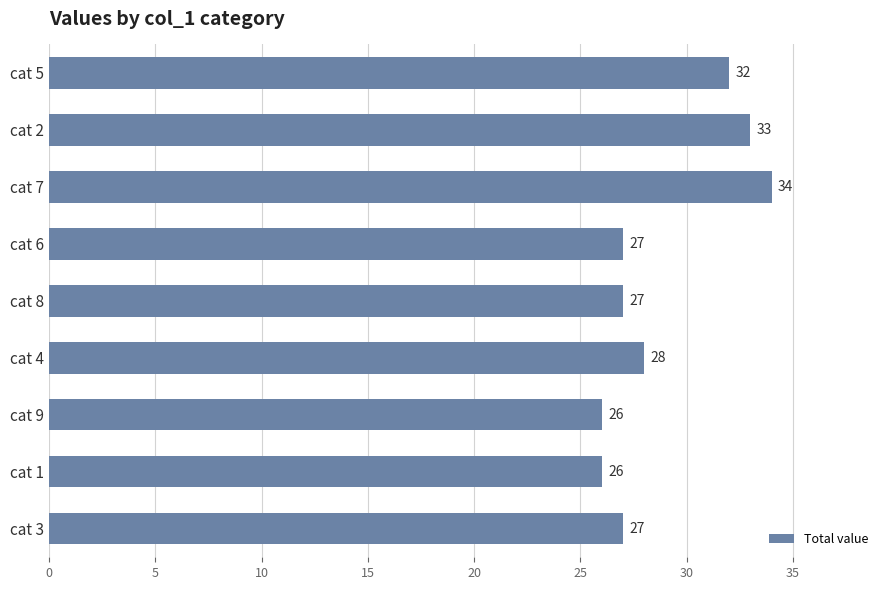

Which category has the highest value across all series?

cat 7